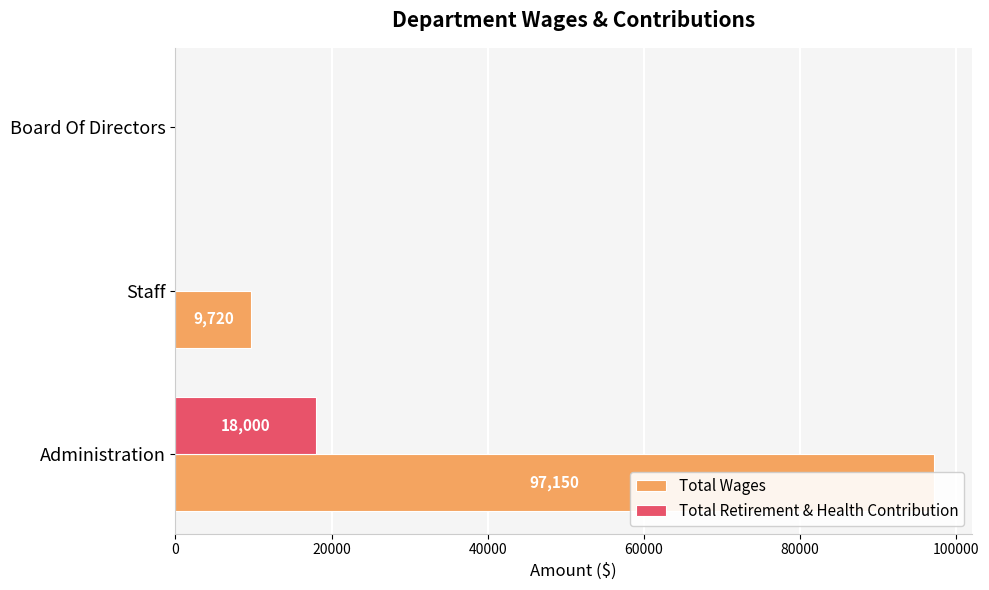

Reading right to left, extract all data points from this chart.

Total Wages: 0	9720	97150
Total Retirement & Health Contribution: 0	0	18000